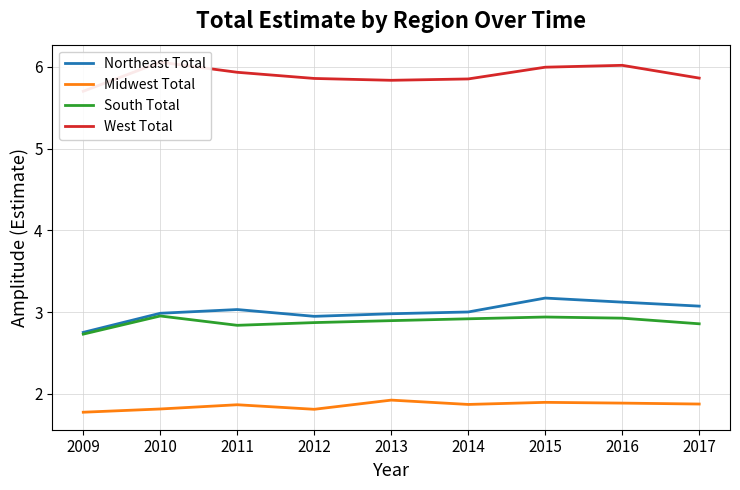

True or false: Midwest Total and Northeast Total cross at least once.

False